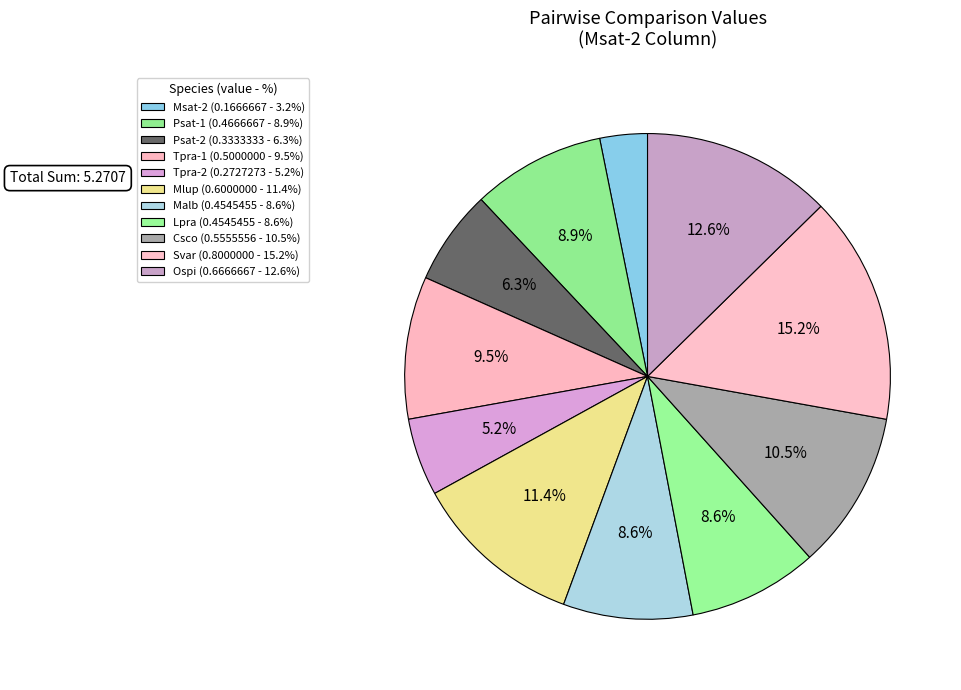

What is the largest slice in the pie chart?

Svar